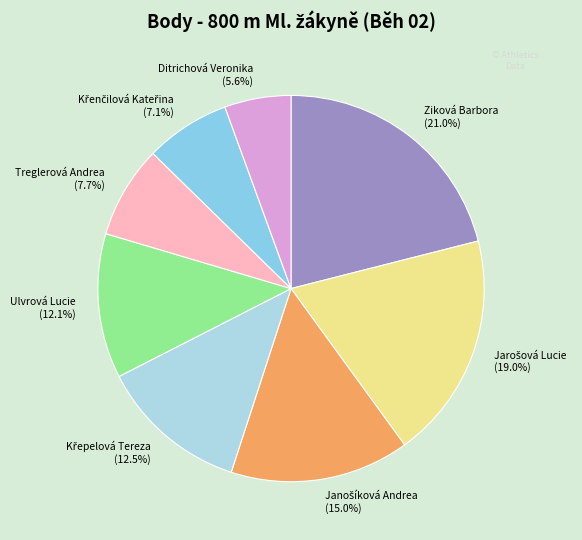

What percentage is the Ditrichová Veronika slice, to the nearest percent?

6%